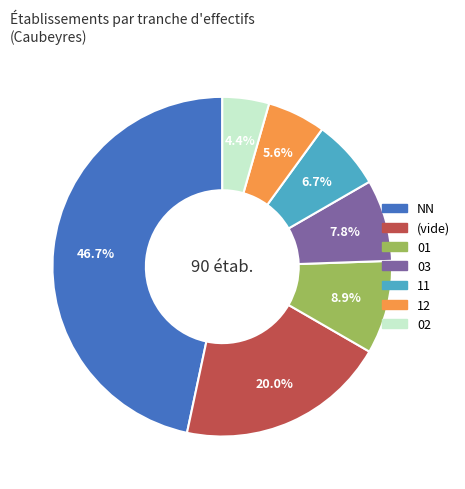

Is there any slice that represents more than half of the pie?

No